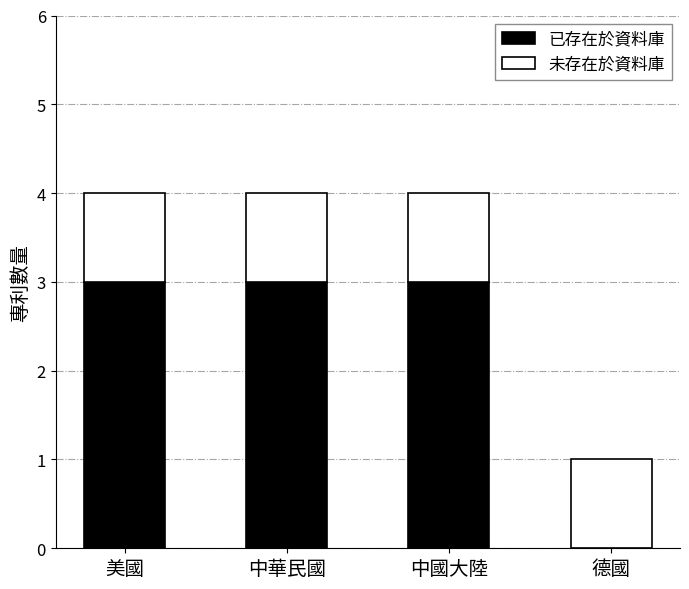

Reading left to right, what are the values for 已存在於資料庫?

美國=3	中華民國=3	中國大陸=3	德國=0